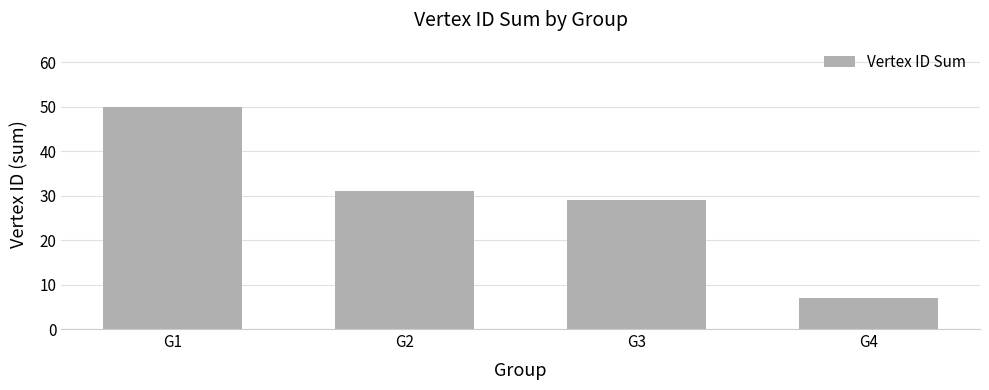

What is the change in value from G1 to G4?

-43